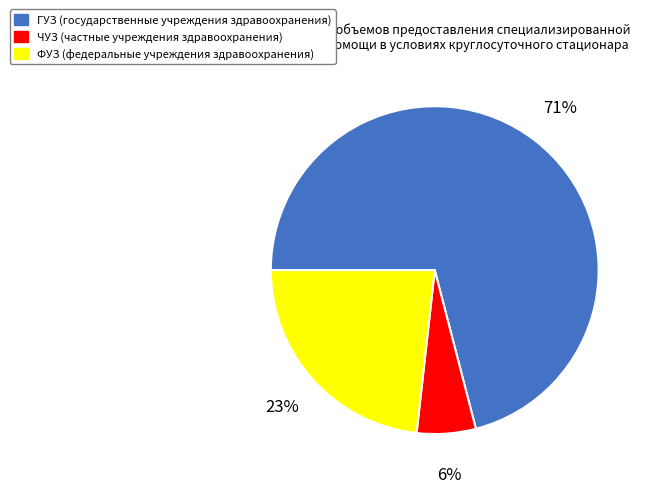

What percentage is the ФУЗ slice, to the nearest percent?

23%